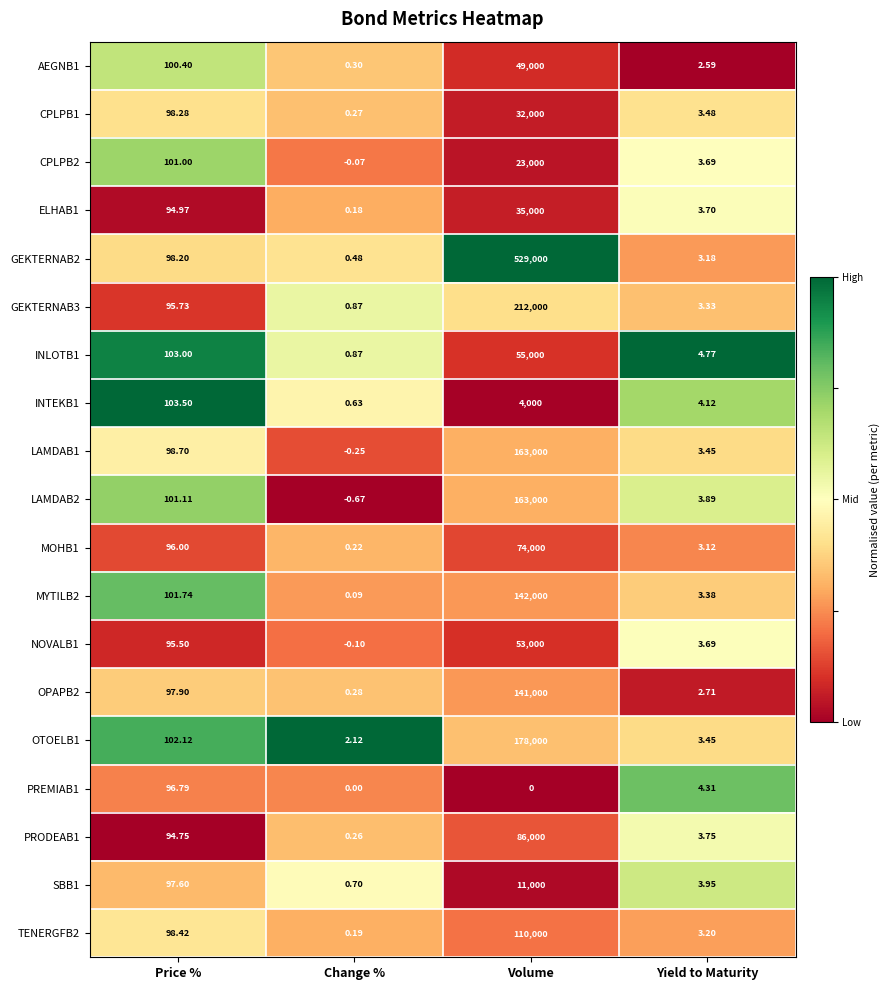

Rank the categories by INTEKB1 value from highest to lowest.

Volume, Price %, Yield to Maturity, Change %